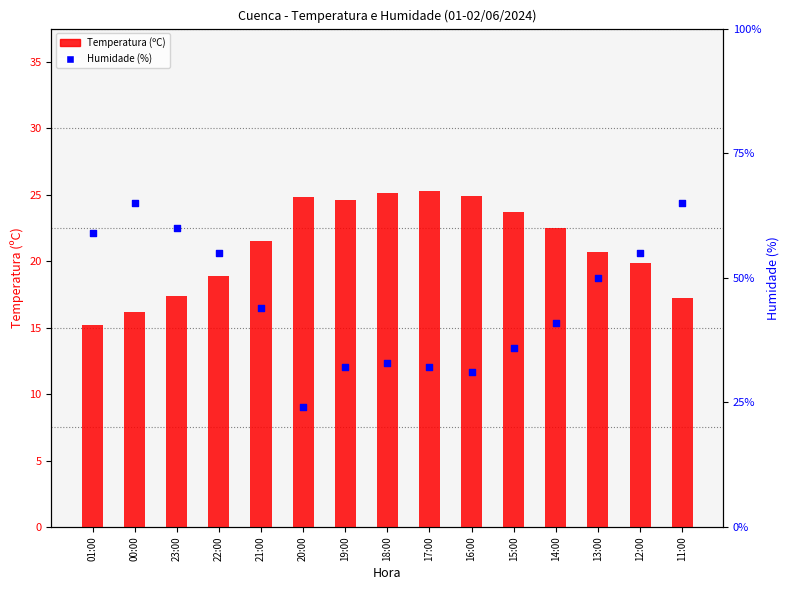

Which series has the largest Y range (max minus min)?

Humidade (%)